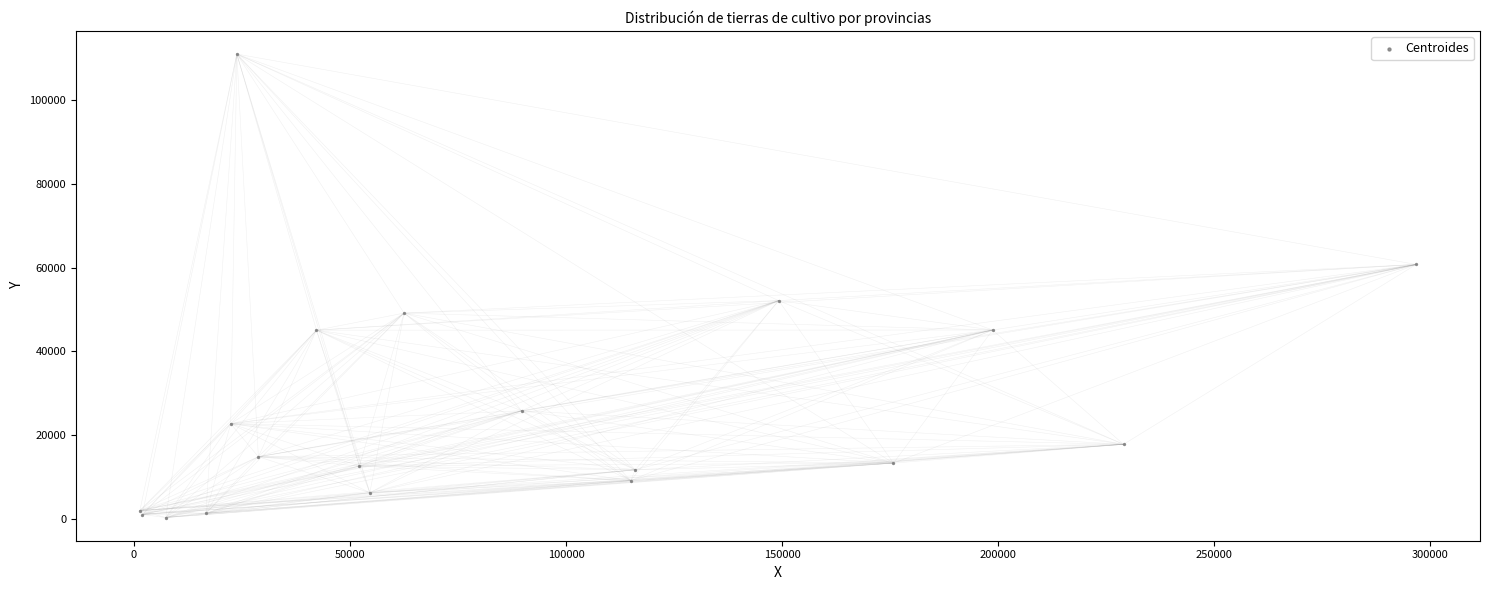

What Y value in the scatter plot is closest to 55682?

52138